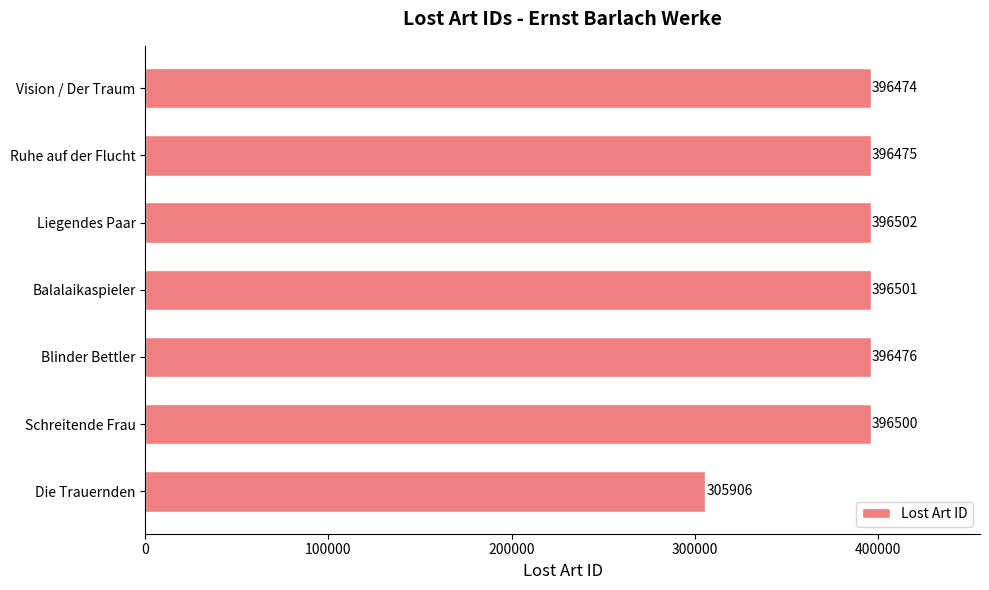

Is it true that the value at Liegendes Paar is 396502?

True